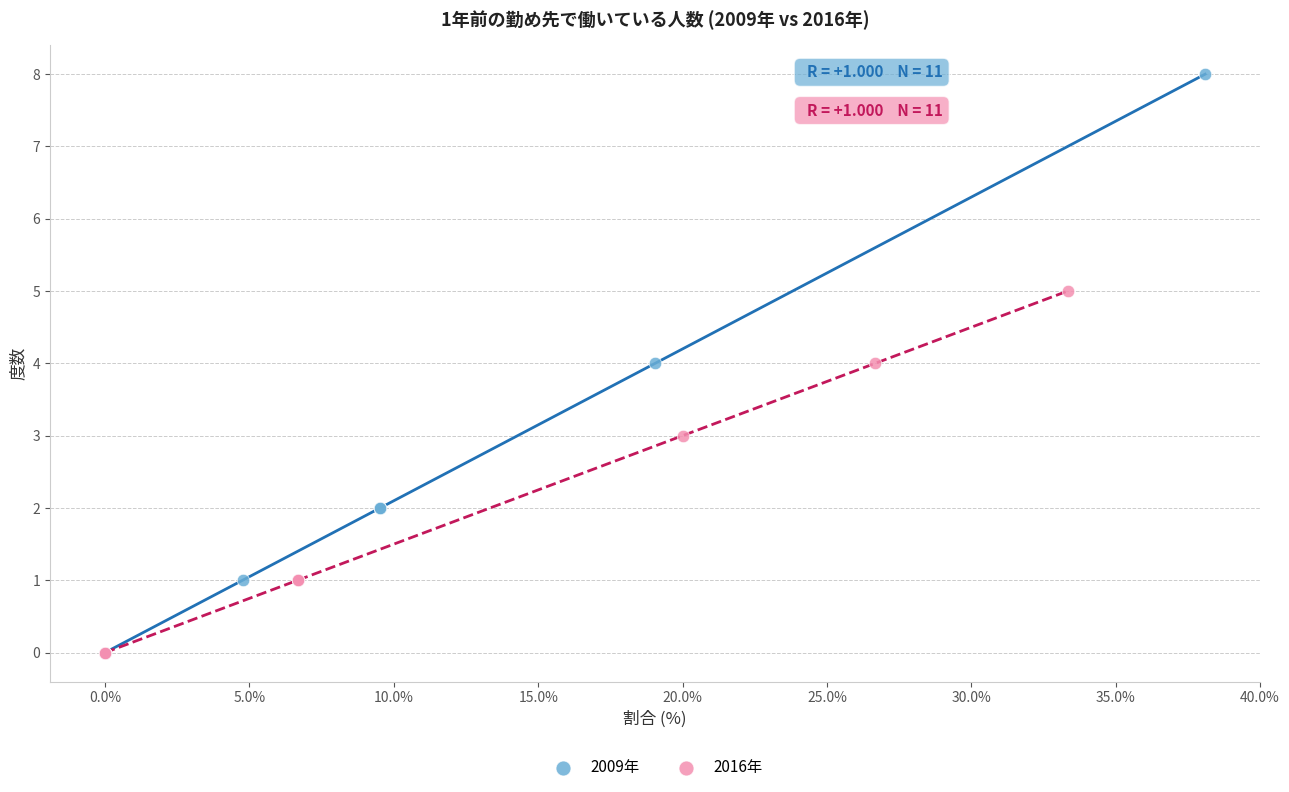

Which series has the largest Y range (max minus min)?

2009年